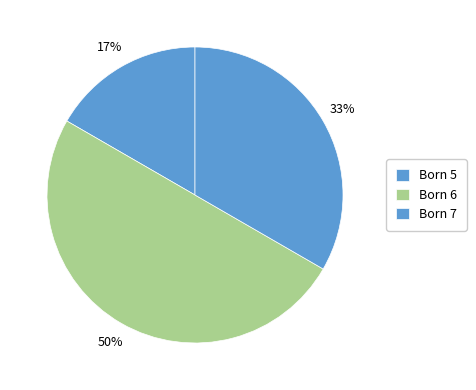

How many segments does this pie chart have?

3